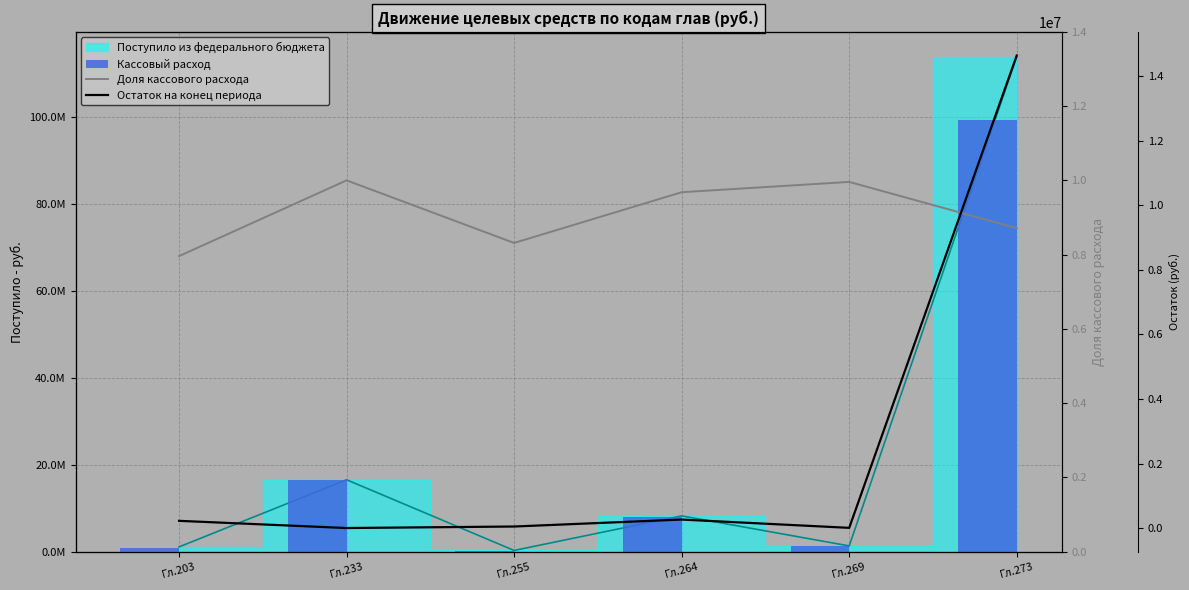

What is the sum of the Доля кассового расхода values at Гл.233 and Гл.273?

1.9